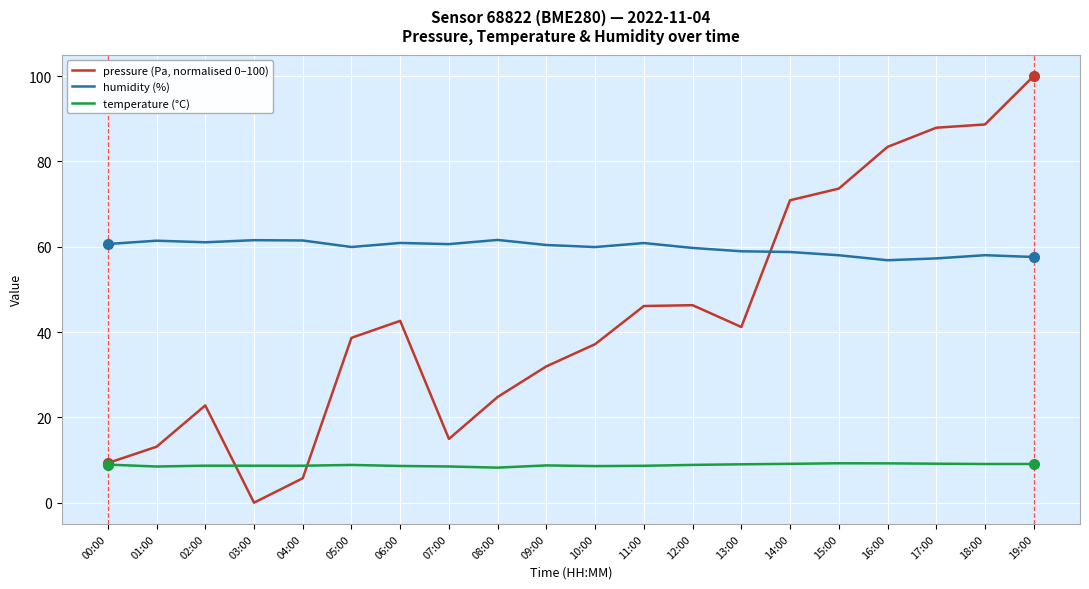

True or false: humidity (%) and temperature (°C) cross at least once.

False